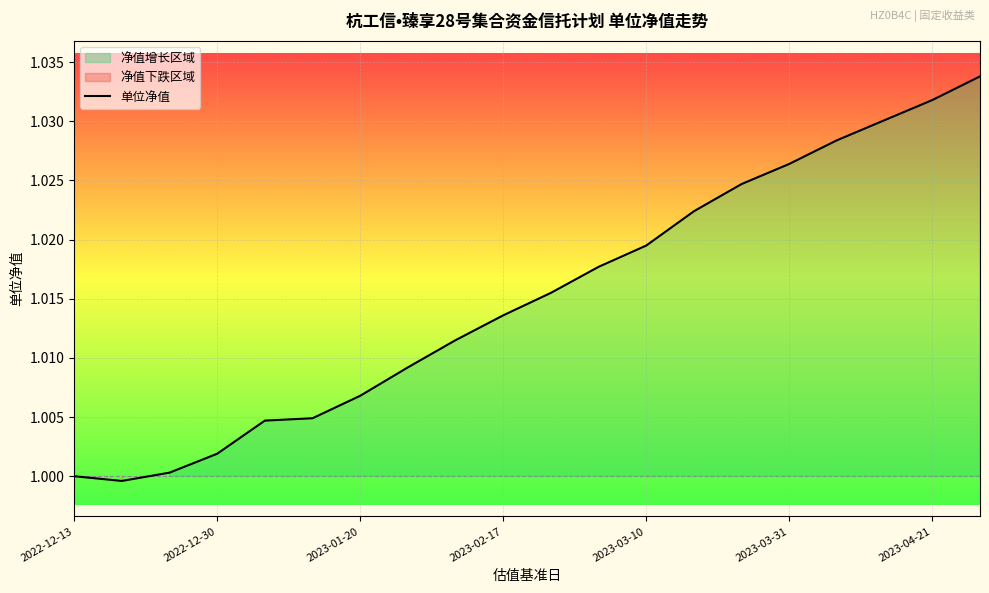

Read the value at 7.

1.0